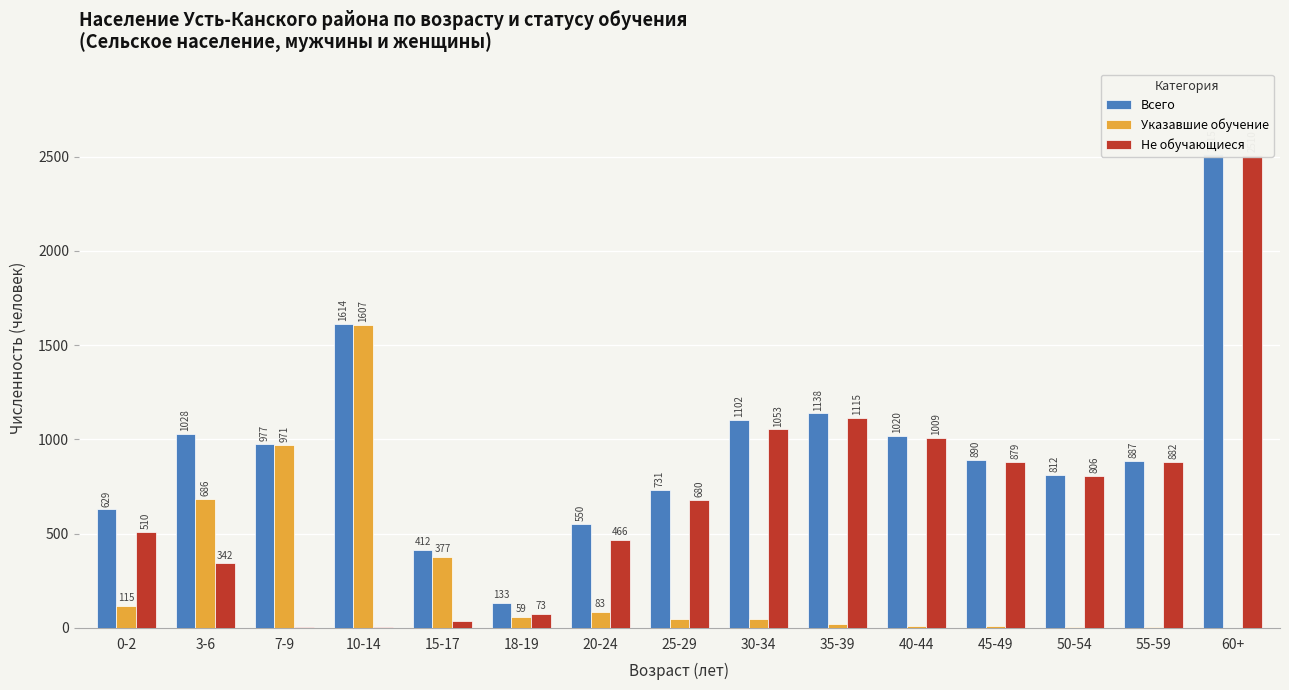

Between 15-17 and 20-24, which is larger?

20-24